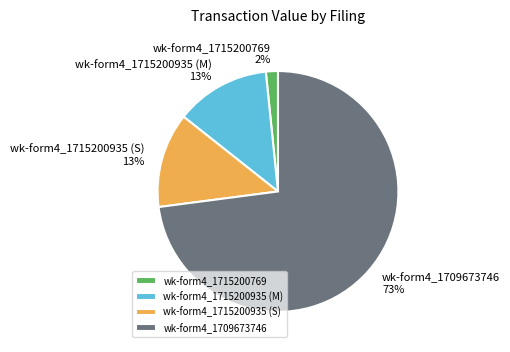

How many slices are in this pie chart?

4